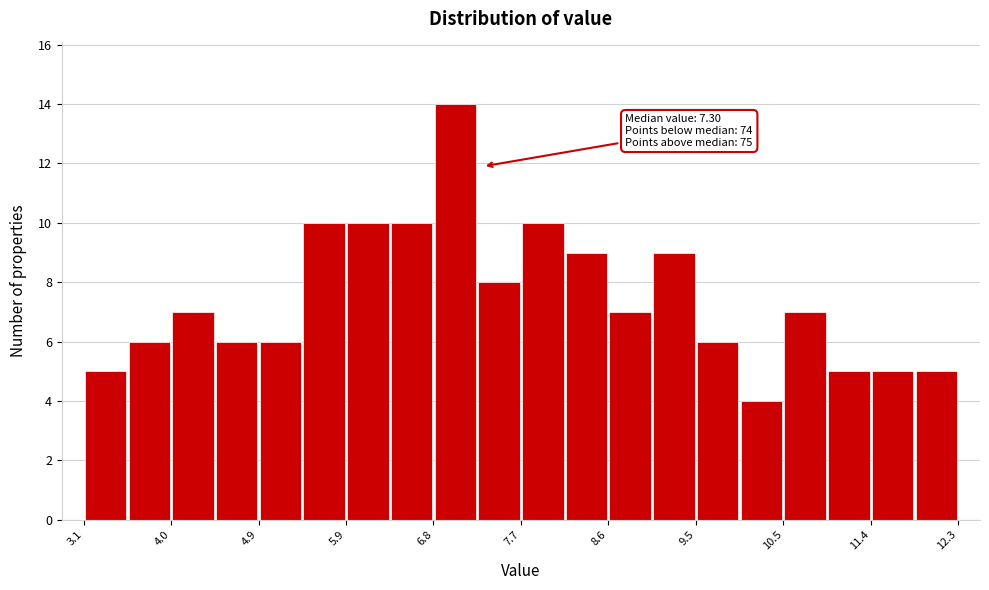

Which range on the x-axis has the tallest bar?

6.78 to 7.24